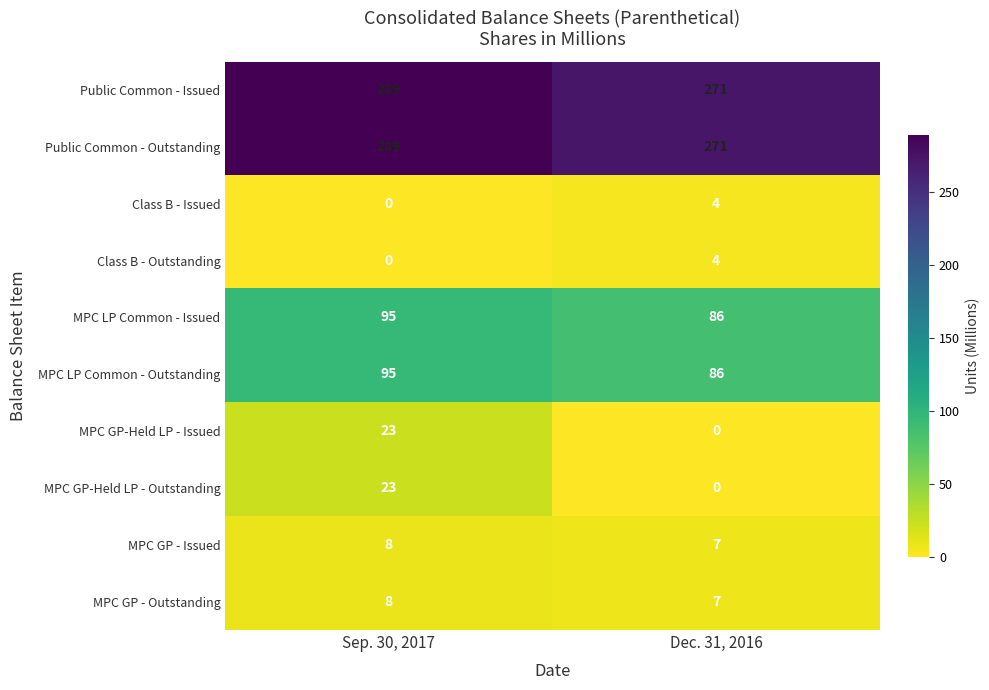

What is the spread (max minus min) of values at Dec. 31, 2016?

271